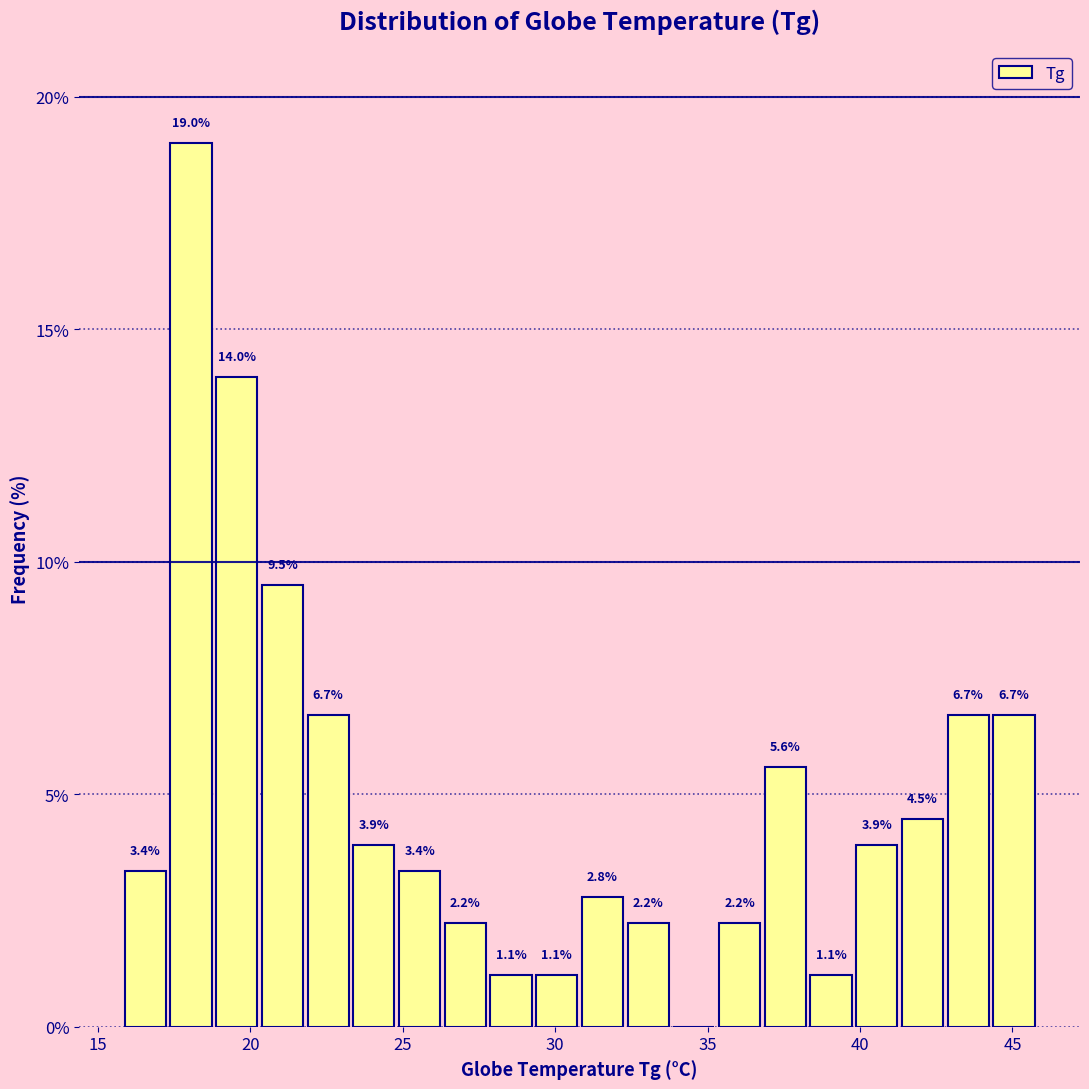

Around what value on the x-axis is the tallest bar? Give the approximate position of its centre, as read against the axis.

18.0